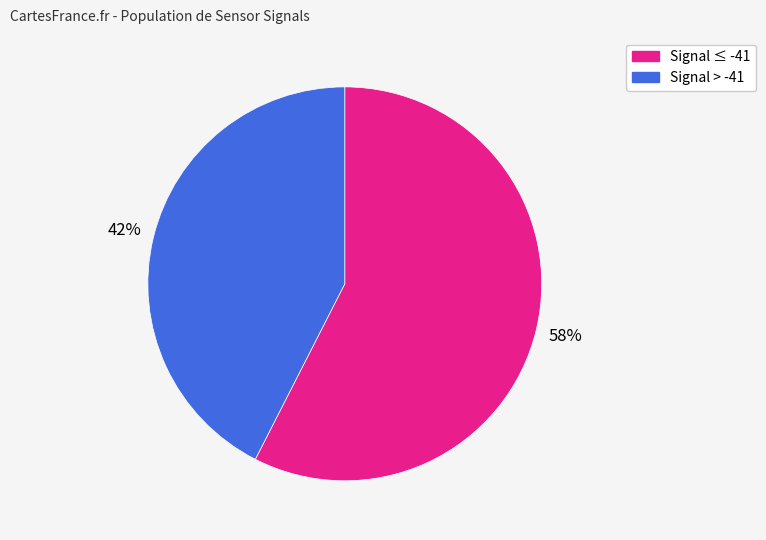

Is there any slice that represents more than half of the pie?

Yes